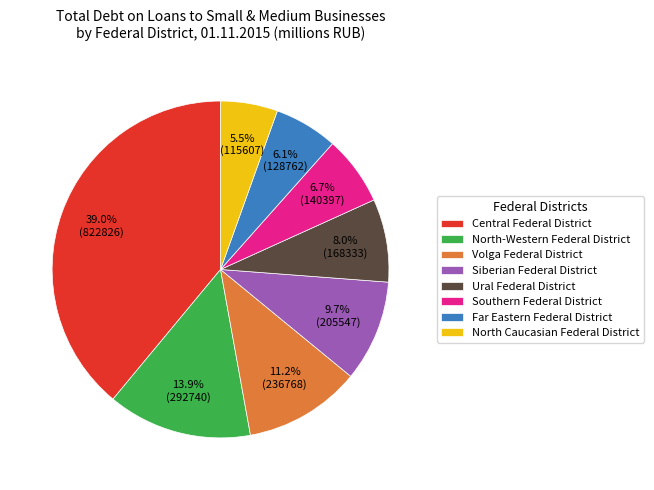

The Ural Federal District slice represents 1% of the pie. True or false?

False